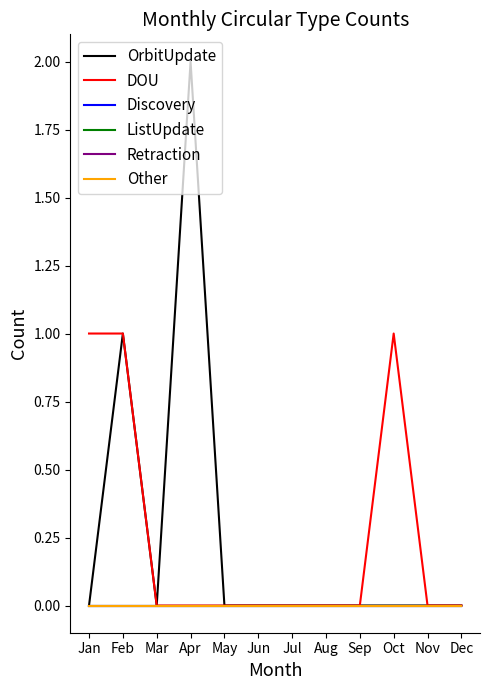

The value of Discovery at Sep is 0. True or false?

True